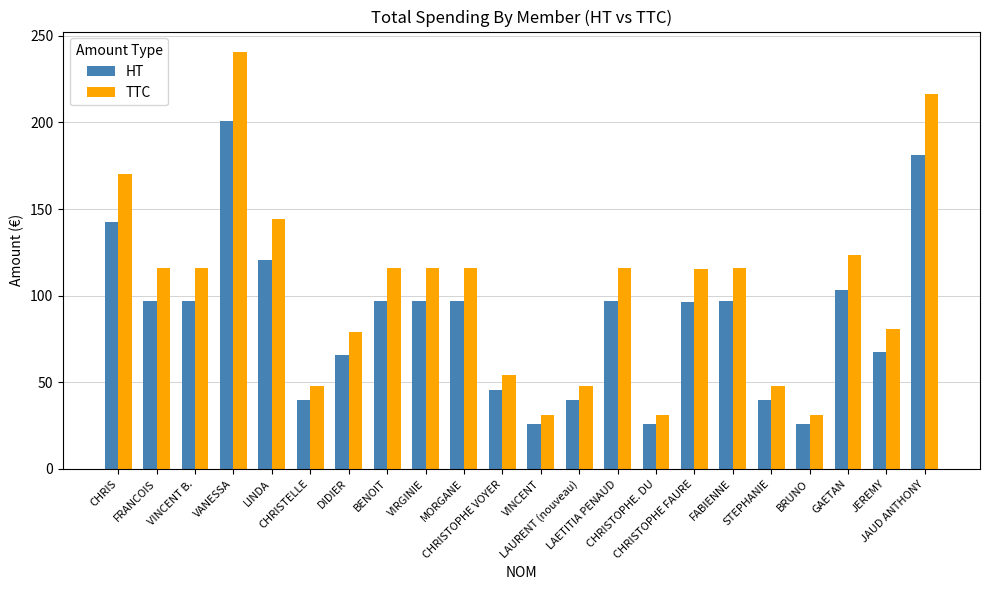

Is it true that TTC equals 67.9 at LAURENT (nouveau)?

False